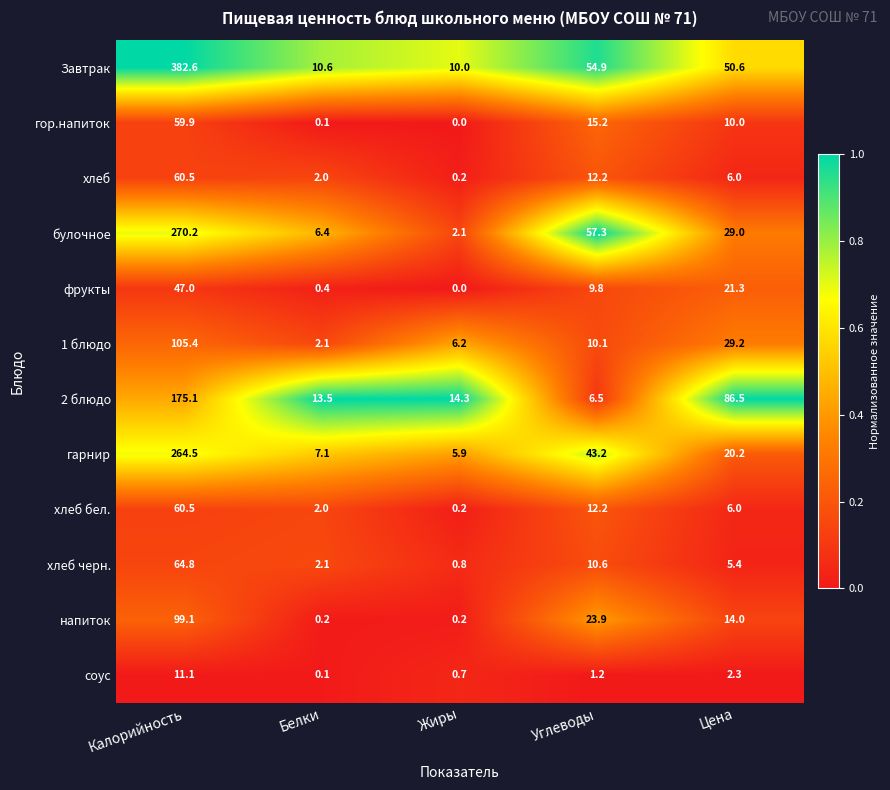

What is the total value across all series at Жиры?

40.6